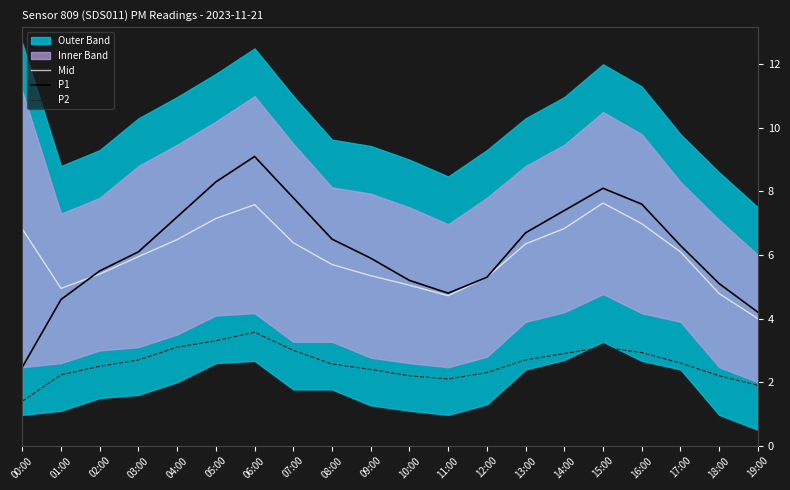

What is the label of the 16th point from the right?

04:00